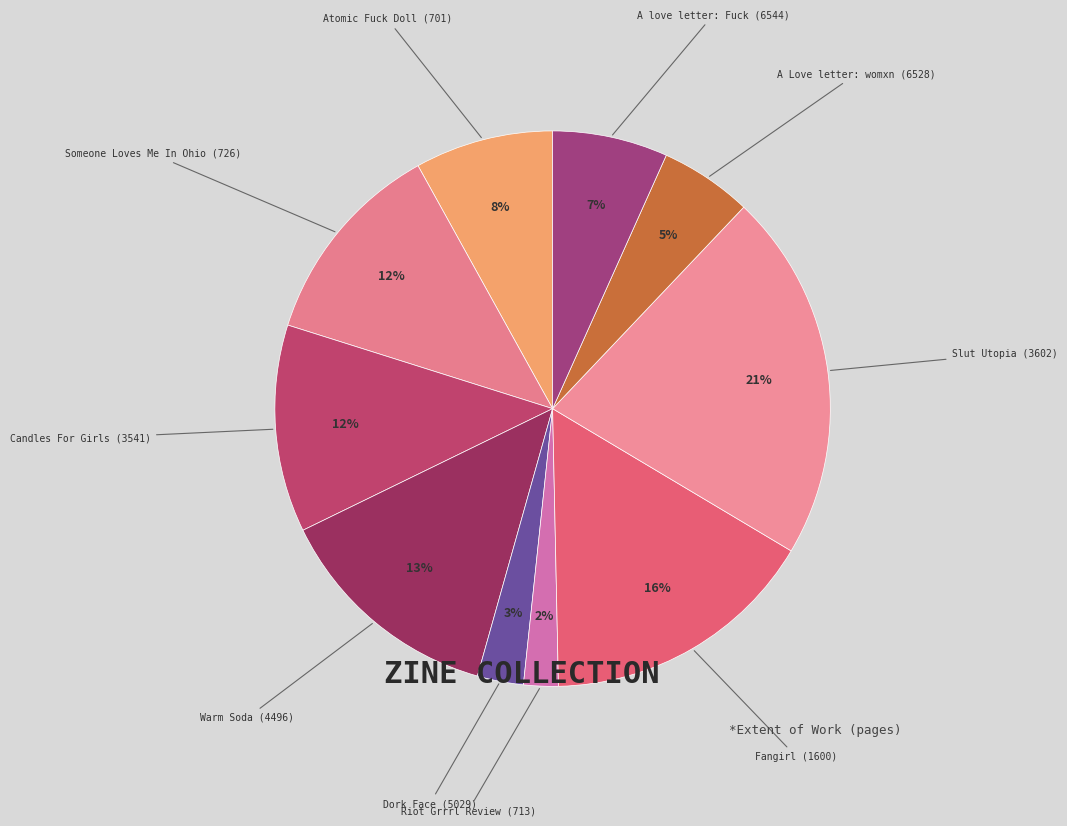

How many segments does this pie chart have?

10